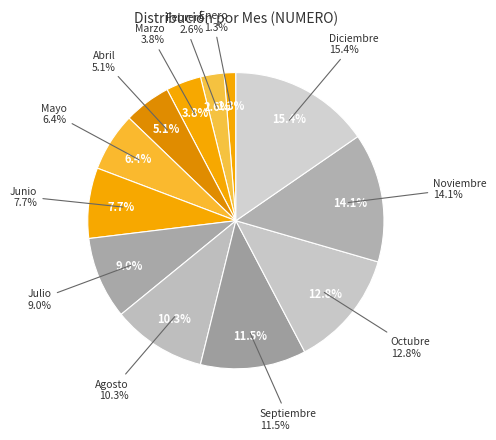

How many segments does this pie chart have?

12